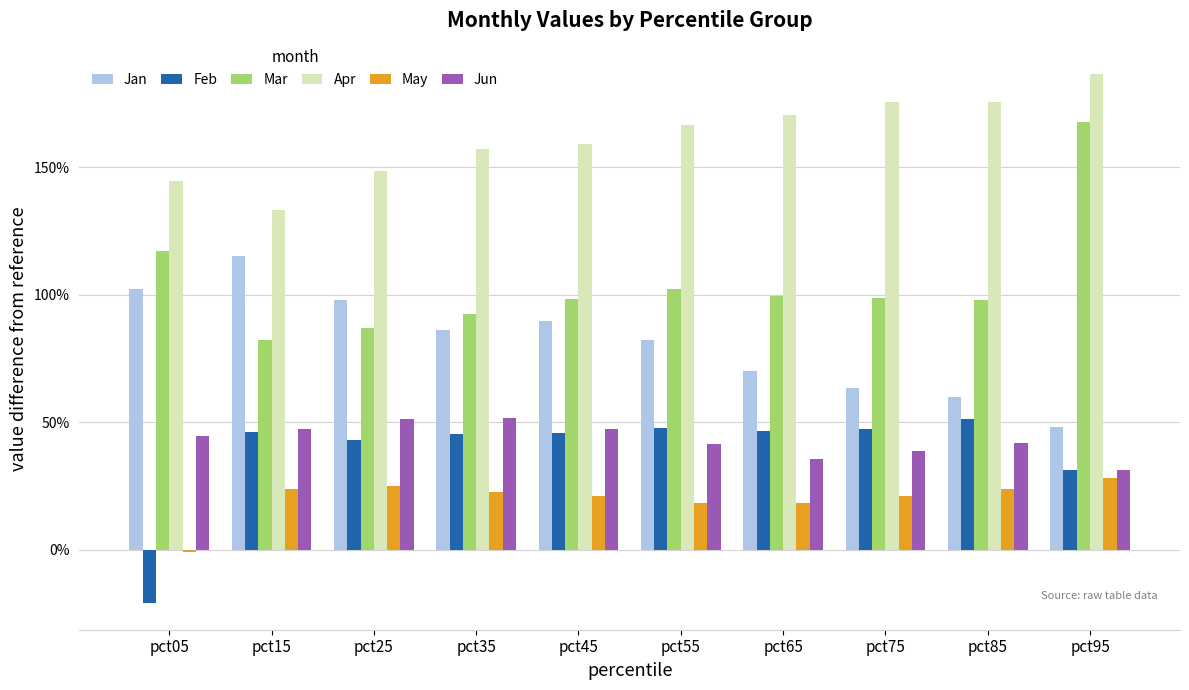

Are the bars horizontal?

No